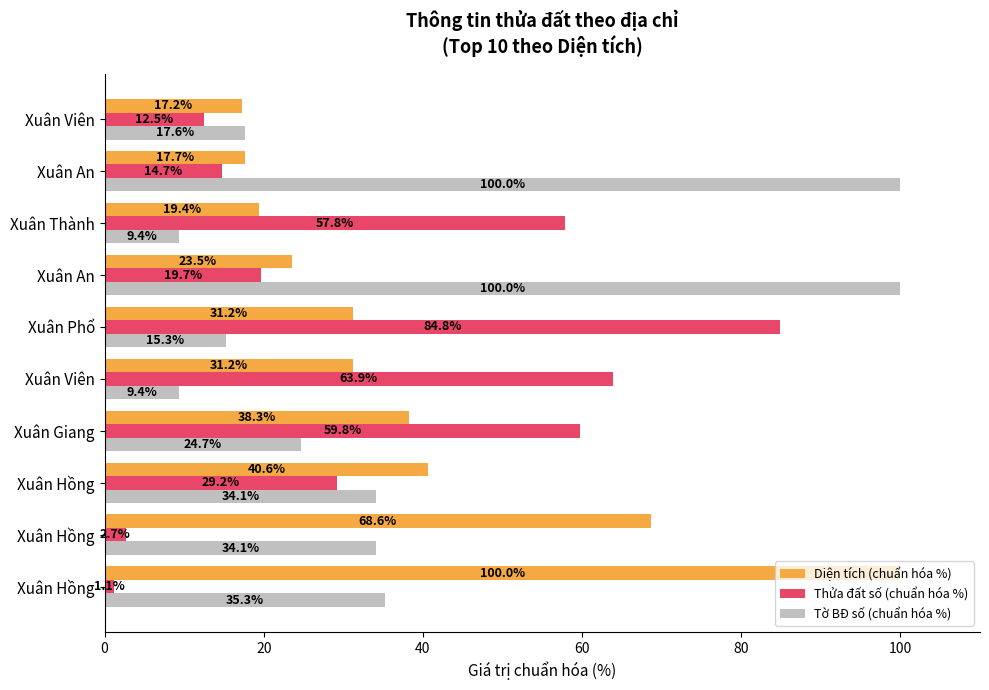

How many data points in Diện tích (chuẩn hóa %) are less than 31?

4